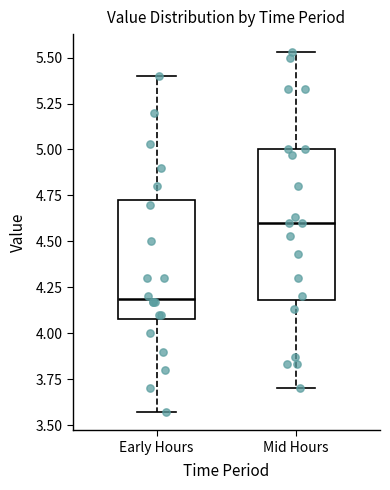

Reading left to right, transcribe this box plot: for each box, give where its median line is, the range the box spans, and where its two whiskers end, as read against the y-axis. The values are not printed on the chart, so give them approximately, as read against the axis.

Early Hours: median 4.20, box 4.10 to 4.75, whiskers 3.55 to 5.40
Mid Hours: median 4.60, box 4.20 to 5.00, whiskers 3.70 to 5.55